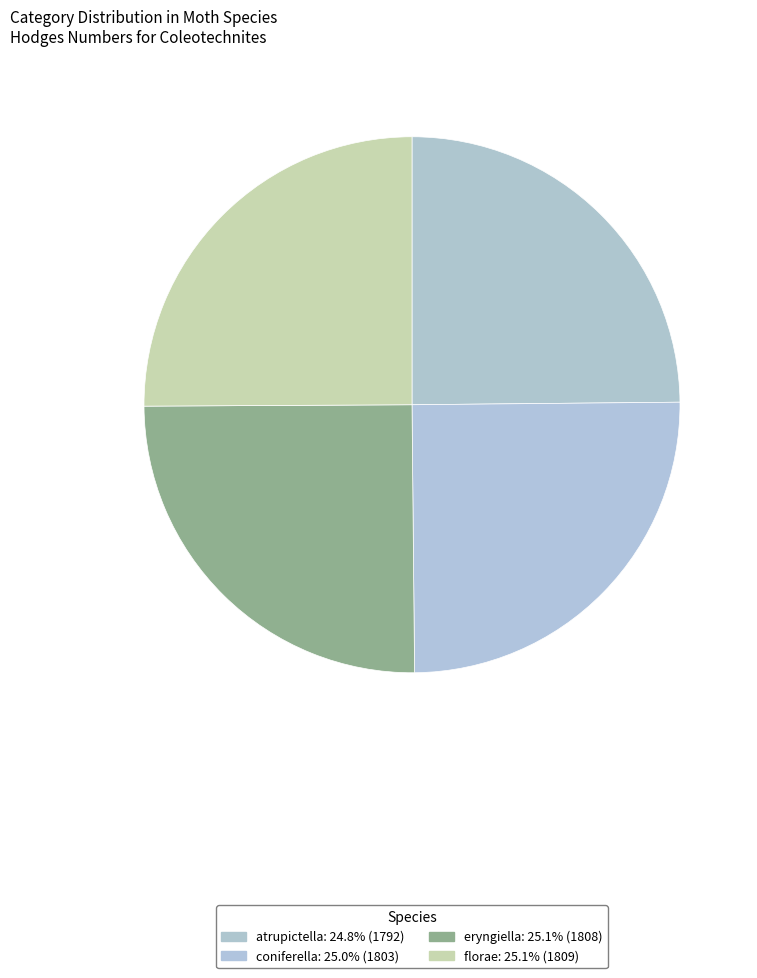

To the nearest percent, what percentage of the pie is eryngiella?

25%